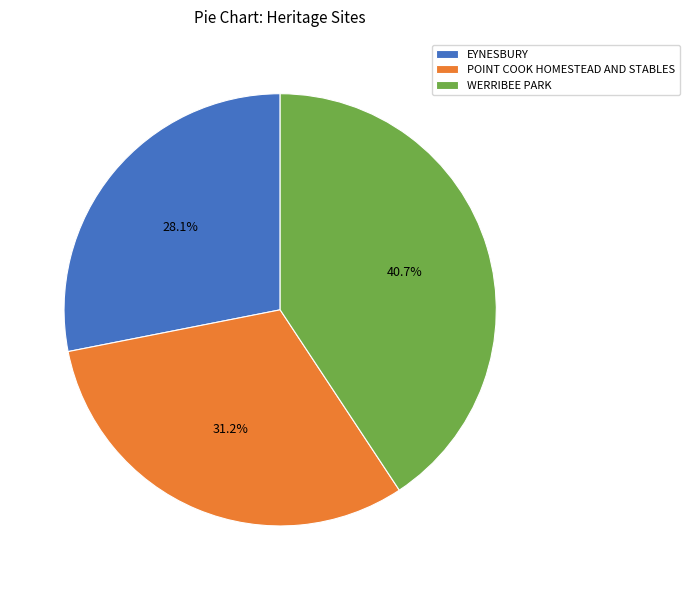

What is the largest slice in the pie chart?

WERRIBEE PARK